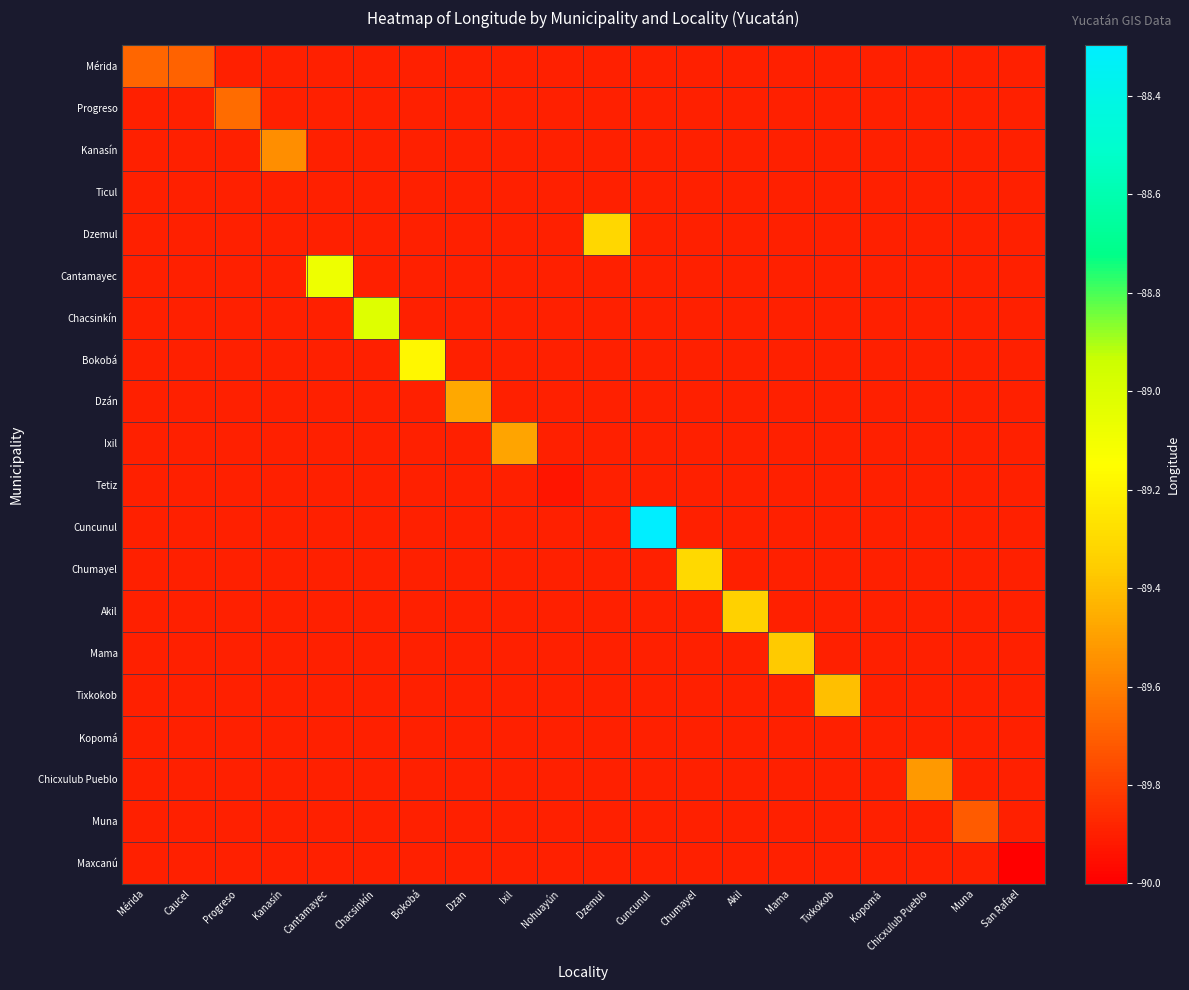

Reading right to left, what are all the values shown in this chart?

Mérida: San Rafael=-89.9	Muna=-89.9	Chicxulub Pueblo=-89.9	Kopomá=-89.9	Tixkokob=-89.9	Mama=-89.9	Akil=-89.9	Chumayel=-89.9	Cuncunul=-89.9	Dzemul=-89.9	Nohuayún=-89.9	Ixil=-89.9	Dzan=-89.9	Bokobá=-89.9	Chacsinkín=-89.9	Cantamayec=-89.9	Kanasín=-89.9	Progreso=-89.9	Caucel=-89.7	Mérida=-89.7
Progreso: San Rafael=-89.9	Muna=-89.9	Chicxulub Pueblo=-89.9	Kopomá=-89.9	Tixkokob=-89.9	Mama=-89.9	Akil=-89.9	Chumayel=-89.9	Cuncunul=-89.9	Dzemul=-89.9	Nohuayún=-89.9	Ixil=-89.9	Dzan=-89.9	Bokobá=-89.9	Chacsinkín=-89.9	Cantamayec=-89.9	Kanasín=-89.9	Progreso=-89.7	Caucel=-89.9	Mérida=-89.9
Kanasín: San Rafael=-89.9	Muna=-89.9	Chicxulub Pueblo=-89.9	Kopomá=-89.9	Tixkokob=-89.9	Mama=-89.9	Akil=-89.9	Chumayel=-89.9	Cuncunul=-89.9	Dzemul=-89.9	Nohuayún=-89.9	Ixil=-89.9	Dzan=-89.9	Bokobá=-89.9	Chacsinkín=-89.9	Cantamayec=-89.9	Kanasín=-89.6	Progreso=-89.9	Caucel=-89.9	Mérida=-89.9
Ticul: San Rafael=-89.9	Muna=-89.9	Chicxulub Pueblo=-89.9	Kopomá=-89.9	Tixkokob=-89.9	Mama=-89.9	Akil=-89.9	Chumayel=-89.9	Cuncunul=-89.9	Dzemul=-89.9	Nohuayún=-89.9	Ixil=-89.9	Dzan=-89.9	Bokobá=-89.9	Chacsinkín=-89.9	Cantamayec=-89.9	Kanasín=-89.9	Progreso=-89.9	Caucel=-89.9	Mérida=-89.9
Dzemul: San Rafael=-89.9	Muna=-89.9	Chicxulub Pueblo=-89.9	Kopomá=-89.9	Tixkokob=-89.9	Mama=-89.9	Akil=-89.9	Chumayel=-89.9	Cuncunul=-89.9	Dzemul=-89.3	Nohuayún=-89.9	Ixil=-89.9	Dzan=-89.9	Bokobá=-89.9	Chacsinkín=-89.9	Cantamayec=-89.9	Kanasín=-89.9	Progreso=-89.9	Caucel=-89.9	Mérida=-89.9
Cantamayec: San Rafael=-89.9	Muna=-89.9	Chicxulub Pueblo=-89.9	Kopomá=-89.9	Tixkokob=-89.9	Mama=-89.9	Akil=-89.9	Chumayel=-89.9	Cuncunul=-89.9	Dzemul=-89.9	Nohuayún=-89.9	Ixil=-89.9	Dzan=-89.9	Bokobá=-89.9	Chacsinkín=-89.9	Cantamayec=-89.1	Kanasín=-89.9	Progreso=-89.9	Caucel=-89.9	Mérida=-89.9
Chacsinkín: San Rafael=-89.9	Muna=-89.9	Chicxulub Pueblo=-89.9	Kopomá=-89.9	Tixkokob=-89.9	Mama=-89.9	Akil=-89.9	Chumayel=-89.9	Cuncunul=-89.9	Dzemul=-89.9	Nohuayún=-89.9	Ixil=-89.9	Dzan=-89.9	Bokobá=-89.9	Chacsinkín=-89.0	Cantamayec=-89.9	Kanasín=-89.9	Progreso=-89.9	Caucel=-89.9	Mérida=-89.9
Bokobá: San Rafael=-89.9	Muna=-89.9	Chicxulub Pueblo=-89.9	Kopomá=-89.9	Tixkokob=-89.9	Mama=-89.9	Akil=-89.9	Chumayel=-89.9	Cuncunul=-89.9	Dzemul=-89.9	Nohuayún=-89.9	Ixil=-89.9	Dzan=-89.9	Bokobá=-89.2	Chacsinkín=-89.9	Cantamayec=-89.9	Kanasín=-89.9	Progreso=-89.9	Caucel=-89.9	Mérida=-89.9
Dzán: San Rafael=-89.9	Muna=-89.9	Chicxulub Pueblo=-89.9	Kopomá=-89.9	Tixkokob=-89.9	Mama=-89.9	Akil=-89.9	Chumayel=-89.9	Cuncunul=-89.9	Dzemul=-89.9	Nohuayún=-89.9	Ixil=-89.9	Dzan=-89.5	Bokobá=-89.9	Chacsinkín=-89.9	Cantamayec=-89.9	Kanasín=-89.9	Progreso=-89.9	Caucel=-89.9	Mérida=-89.9
Ixil: San Rafael=-89.9	Muna=-89.9	Chicxulub Pueblo=-89.9	Kopomá=-89.9	Tixkokob=-89.9	Mama=-89.9	Akil=-89.9	Chumayel=-89.9	Cuncunul=-89.9	Dzemul=-89.9	Nohuayún=-89.9	Ixil=-89.5	Dzan=-89.9	Bokobá=-89.9	Chacsinkín=-89.9	Cantamayec=-89.9	Kanasín=-89.9	Progreso=-89.9	Caucel=-89.9	Mérida=-89.9
Tetiz: San Rafael=-89.9	Muna=-89.9	Chicxulub Pueblo=-89.9	Kopomá=-89.9	Tixkokob=-89.9	Mama=-89.9	Akil=-89.9	Chumayel=-89.9	Cuncunul=-89.9	Dzemul=-89.9	Nohuayún=-89.9	Ixil=-89.9	Dzan=-89.9	Bokobá=-89.9	Chacsinkín=-89.9	Cantamayec=-89.9	Kanasín=-89.9	Progreso=-89.9	Caucel=-89.9	Mérida=-89.9
Cuncunul: San Rafael=-89.9	Muna=-89.9	Chicxulub Pueblo=-89.9	Kopomá=-89.9	Tixkokob=-89.9	Mama=-89.9	Akil=-89.9	Chumayel=-89.9	Cuncunul=-88.3	Dzemul=-89.9	Nohuayún=-89.9	Ixil=-89.9	Dzan=-89.9	Bokobá=-89.9	Chacsinkín=-89.9	Cantamayec=-89.9	Kanasín=-89.9	Progreso=-89.9	Caucel=-89.9	Mérida=-89.9
Chumayel: San Rafael=-89.9	Muna=-89.9	Chicxulub Pueblo=-89.9	Kopomá=-89.9	Tixkokob=-89.9	Mama=-89.9	Akil=-89.9	Chumayel=-89.3	Cuncunul=-89.9	Dzemul=-89.9	Nohuayún=-89.9	Ixil=-89.9	Dzan=-89.9	Bokobá=-89.9	Chacsinkín=-89.9	Cantamayec=-89.9	Kanasín=-89.9	Progreso=-89.9	Caucel=-89.9	Mérida=-89.9
Akil: San Rafael=-89.9	Muna=-89.9	Chicxulub Pueblo=-89.9	Kopomá=-89.9	Tixkokob=-89.9	Mama=-89.9	Akil=-89.3	Chumayel=-89.9	Cuncunul=-89.9	Dzemul=-89.9	Nohuayún=-89.9	Ixil=-89.9	Dzan=-89.9	Bokobá=-89.9	Chacsinkín=-89.9	Cantamayec=-89.9	Kanasín=-89.9	Progreso=-89.9	Caucel=-89.9	Mérida=-89.9
Mama: San Rafael=-89.9	Muna=-89.9	Chicxulub Pueblo=-89.9	Kopomá=-89.9	Tixkokob=-89.9	Mama=-89.4	Akil=-89.9	Chumayel=-89.9	Cuncunul=-89.9	Dzemul=-89.9	Nohuayún=-89.9	Ixil=-89.9	Dzan=-89.9	Bokobá=-89.9	Chacsinkín=-89.9	Cantamayec=-89.9	Kanasín=-89.9	Progreso=-89.9	Caucel=-89.9	Mérida=-89.9
Tixkokob: San Rafael=-89.9	Muna=-89.9	Chicxulub Pueblo=-89.9	Kopomá=-89.9	Tixkokob=-89.4	Mama=-89.9	Akil=-89.9	Chumayel=-89.9	Cuncunul=-89.9	Dzemul=-89.9	Nohuayún=-89.9	Ixil=-89.9	Dzan=-89.9	Bokobá=-89.9	Chacsinkín=-89.9	Cantamayec=-89.9	Kanasín=-89.9	Progreso=-89.9	Caucel=-89.9	Mérida=-89.9
Kopomá: San Rafael=-89.9	Muna=-89.9	Chicxulub Pueblo=-89.9	Kopomá=-89.9	Tixkokob=-89.9	Mama=-89.9	Akil=-89.9	Chumayel=-89.9	Cuncunul=-89.9	Dzemul=-89.9	Nohuayún=-89.9	Ixil=-89.9	Dzan=-89.9	Bokobá=-89.9	Chacsinkín=-89.9	Cantamayec=-89.9	Kanasín=-89.9	Progreso=-89.9	Caucel=-89.9	Mérida=-89.9
Chicxulub Pueblo: San Rafael=-89.9	Muna=-89.9	Chicxulub Pueblo=-89.5	Kopomá=-89.9	Tixkokob=-89.9	Mama=-89.9	Akil=-89.9	Chumayel=-89.9	Cuncunul=-89.9	Dzemul=-89.9	Nohuayún=-89.9	Ixil=-89.9	Dzan=-89.9	Bokobá=-89.9	Chacsinkín=-89.9	Cantamayec=-89.9	Kanasín=-89.9	Progreso=-89.9	Caucel=-89.9	Mérida=-89.9
Muna: San Rafael=-89.9	Muna=-89.7	Chicxulub Pueblo=-89.9	Kopomá=-89.9	Tixkokob=-89.9	Mama=-89.9	Akil=-89.9	Chumayel=-89.9	Cuncunul=-89.9	Dzemul=-89.9	Nohuayún=-89.9	Ixil=-89.9	Dzan=-89.9	Bokobá=-89.9	Chacsinkín=-89.9	Cantamayec=-89.9	Kanasín=-89.9	Progreso=-89.9	Caucel=-89.9	Mérida=-89.9
Maxcanú: San Rafael=-90.0	Muna=-89.9	Chicxulub Pueblo=-89.9	Kopomá=-89.9	Tixkokob=-89.9	Mama=-89.9	Akil=-89.9	Chumayel=-89.9	Cuncunul=-89.9	Dzemul=-89.9	Nohuayún=-89.9	Ixil=-89.9	Dzan=-89.9	Bokobá=-89.9	Chacsinkín=-89.9	Cantamayec=-89.9	Kanasín=-89.9	Progreso=-89.9	Caucel=-89.9	Mérida=-89.9